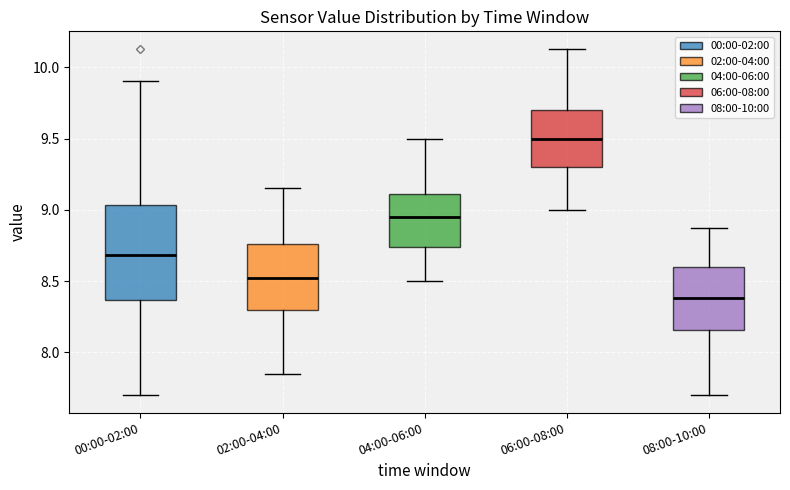

Where does the median line of the box for 00:00-02:00 sit on the y-axis? The values are not printed on the chart, so give them approximately, as read against the axis.

8.70